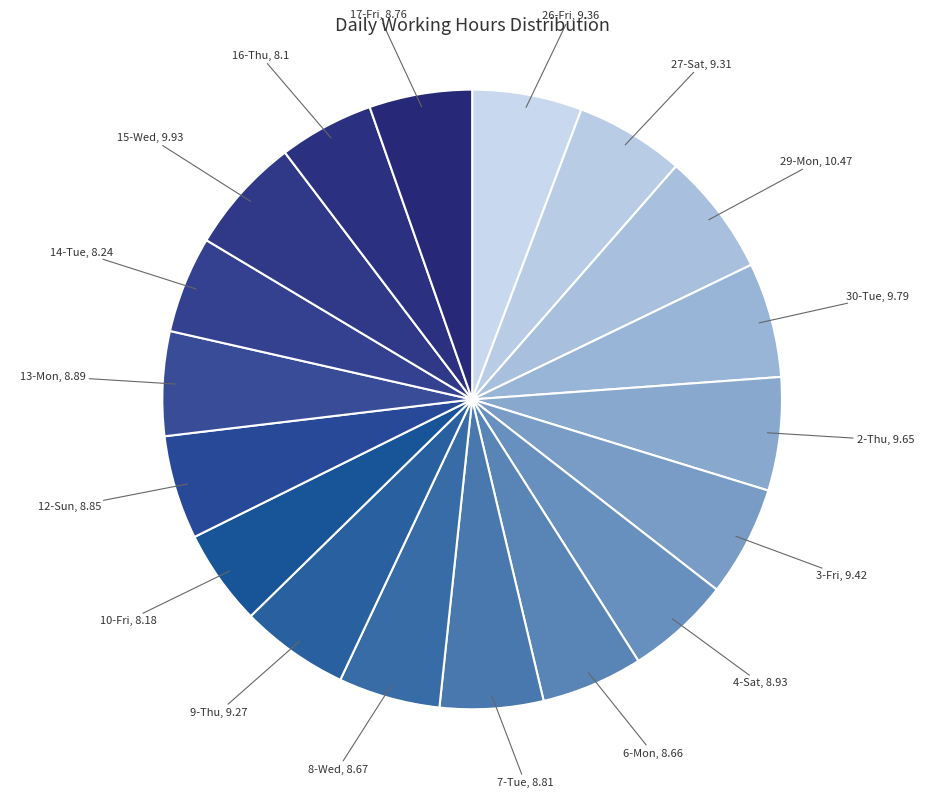

How many slices are in this pie chart?

18